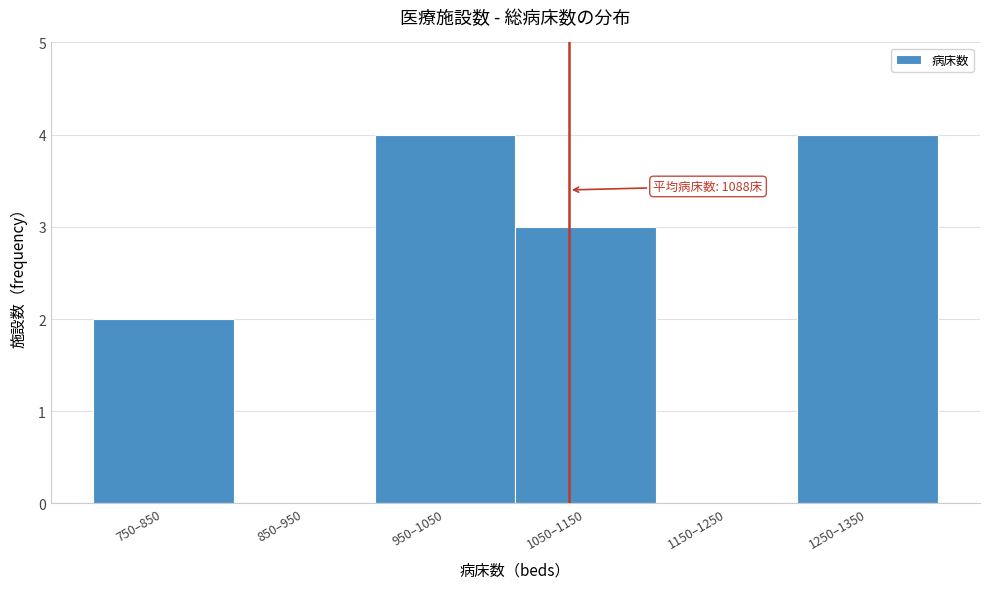

Reading left to right, list all the values displayed in this chart.

750–850=2	850–950=0	950–1050=4	1050–1150=3	1150–1250=0	1250–1350=4